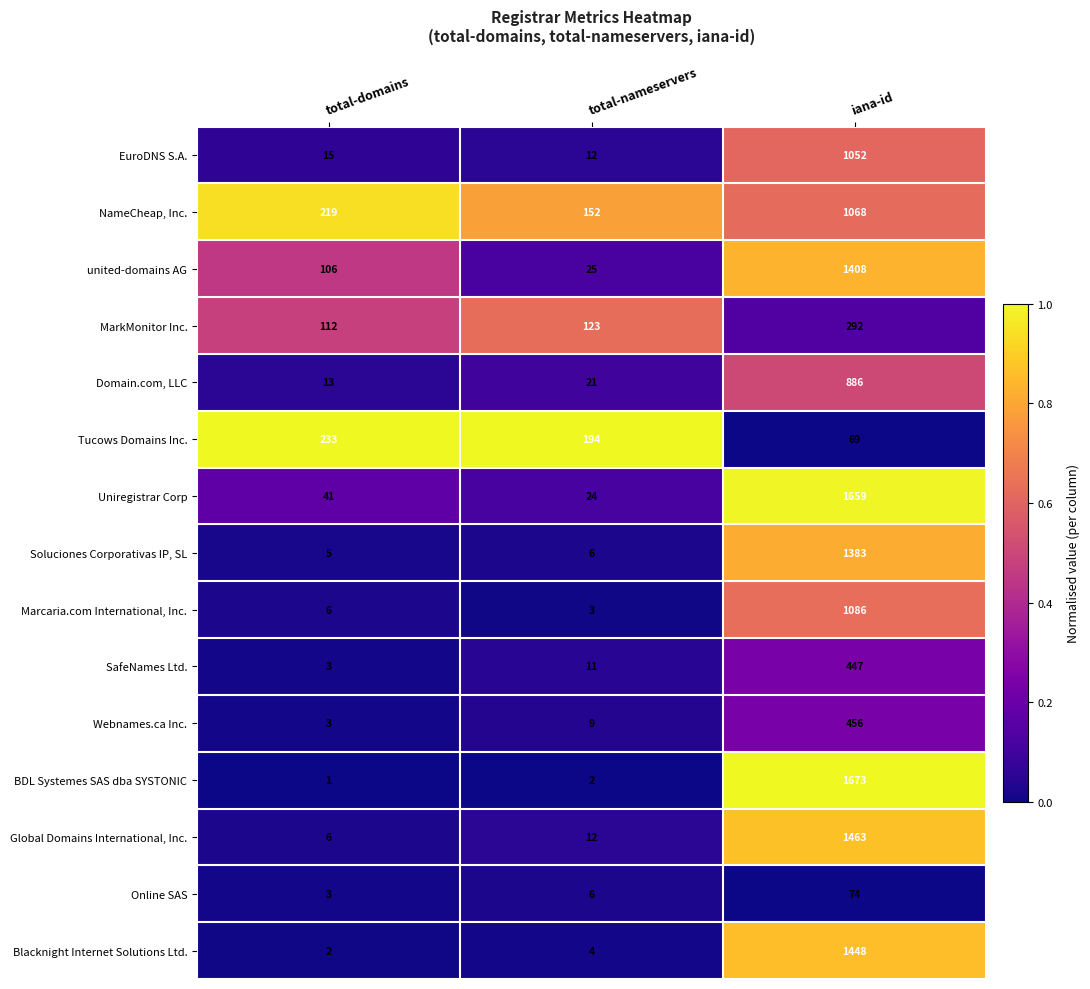

What is the lowest value of the Tucows Domains Inc. series?

69